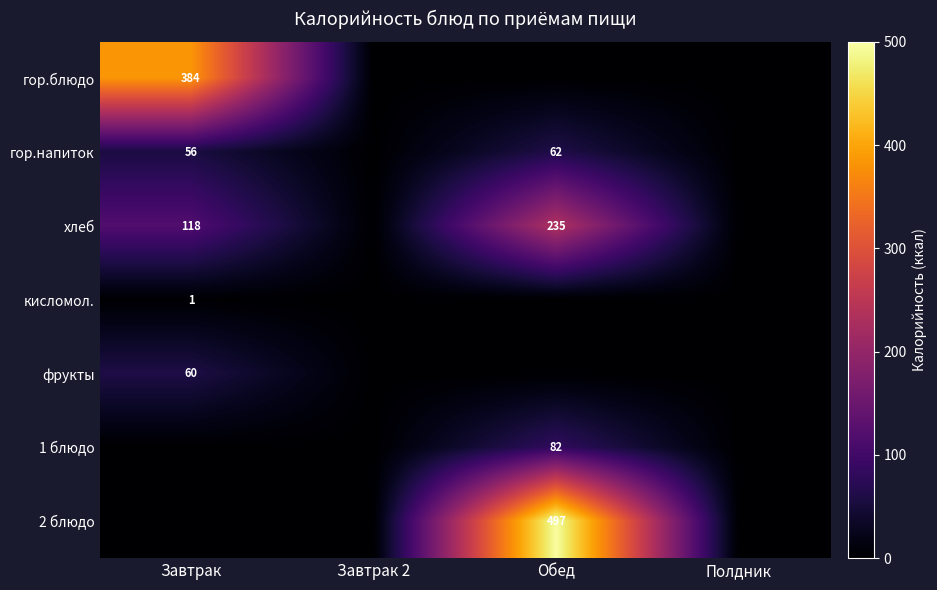

The value of хлеб at Завтрак is 118. True or false?

True